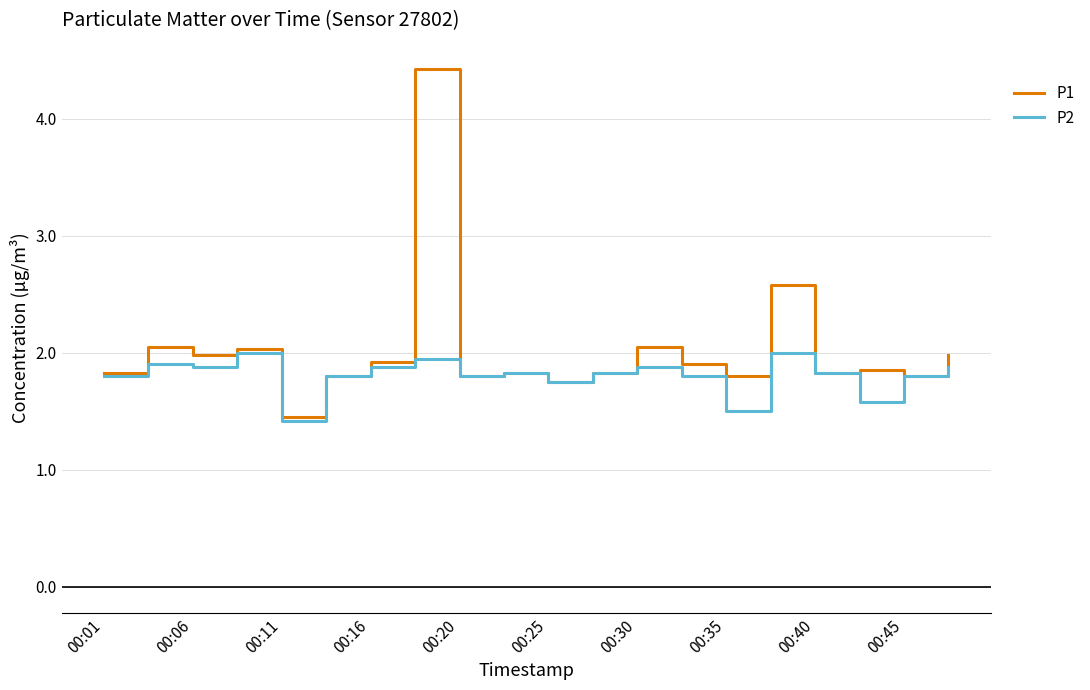

How many lines are shown in the chart?

2